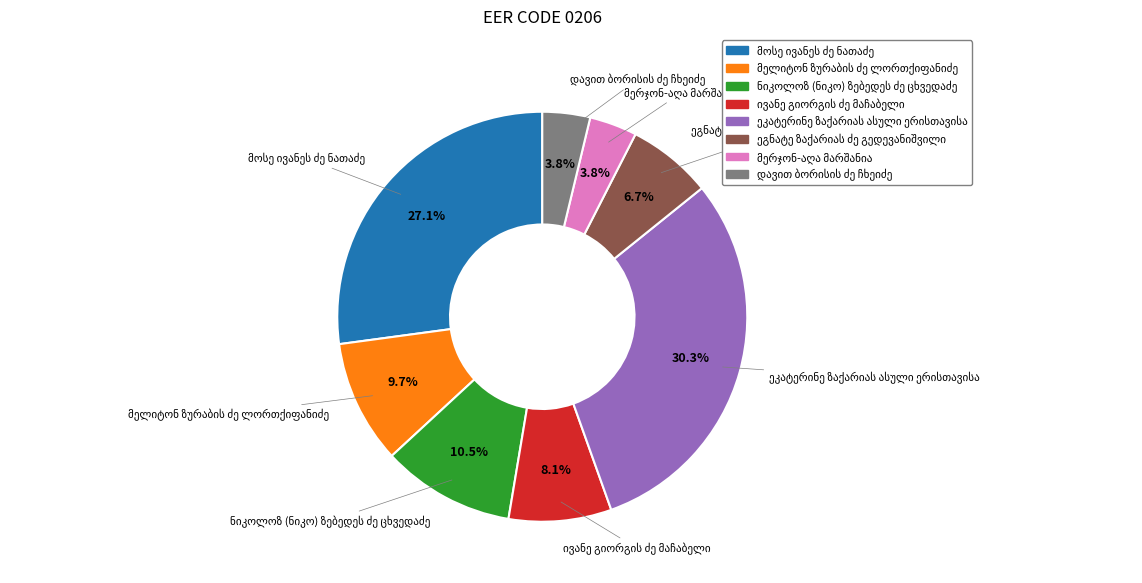

Is there a majority slice in this chart?

No